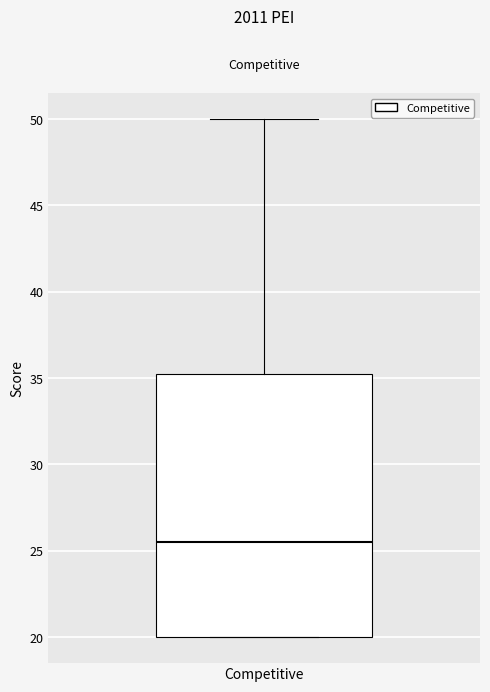

Transcribe this box plot: give where the median line is, the range the box spans, and where the two whiskers end, as read against the y-axis. The values are not printed on the chart, so give them approximately, as read against the axis.

median 25.5, box 20.0 to 35.5, whiskers 20.0 to 50.0